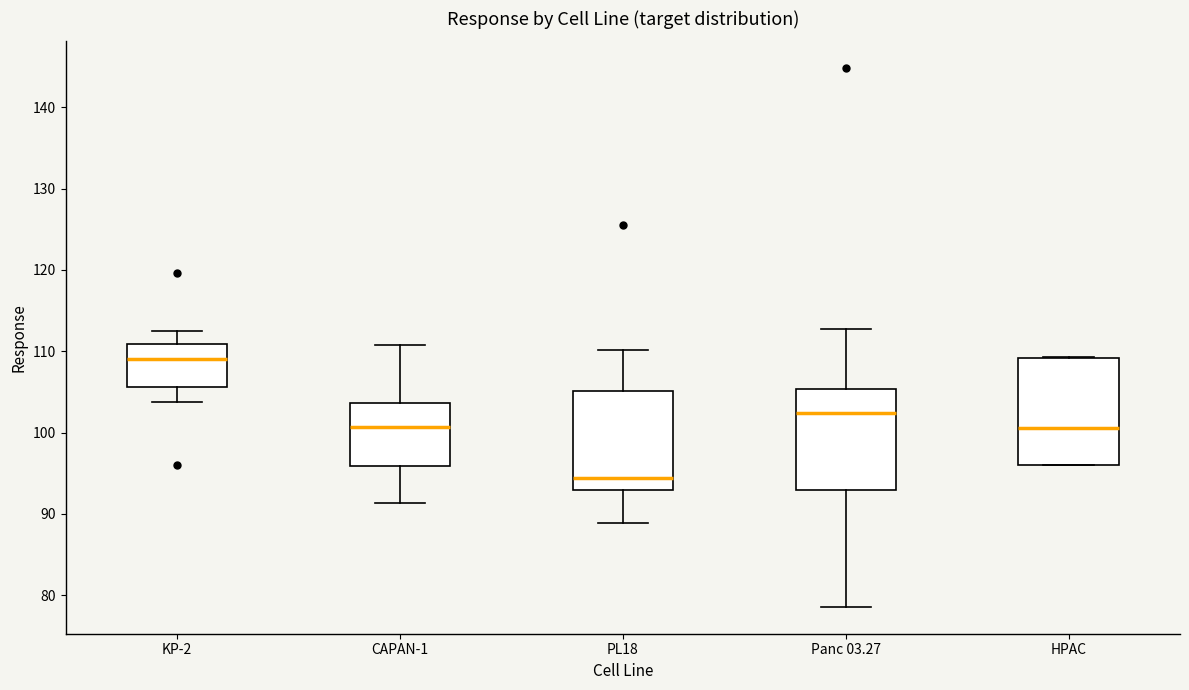

Which box's median line is the lowest?

PL18